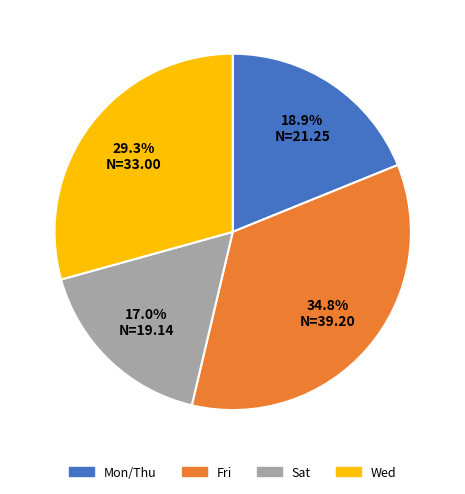

Which has a higher value, Sat or Mon/Thu?

Mon/Thu